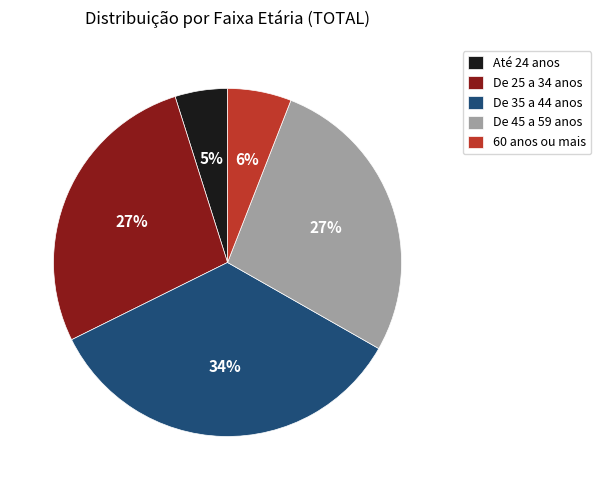

True or false: De 45 a 59 anos accounts for 27% of the total.

True